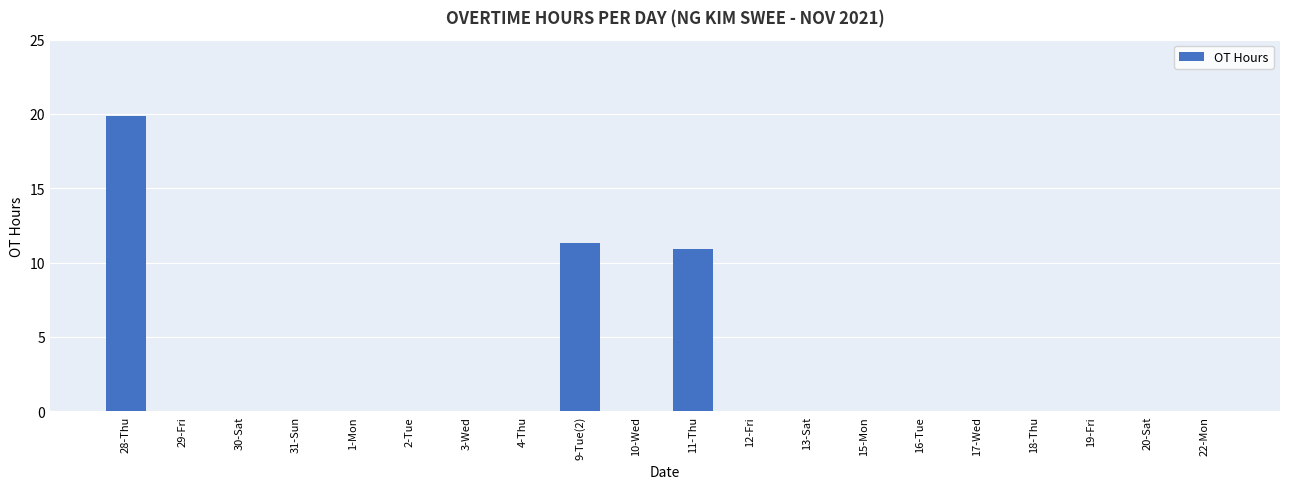

True or false: the data shows 12.4 at 20-Sat.

False